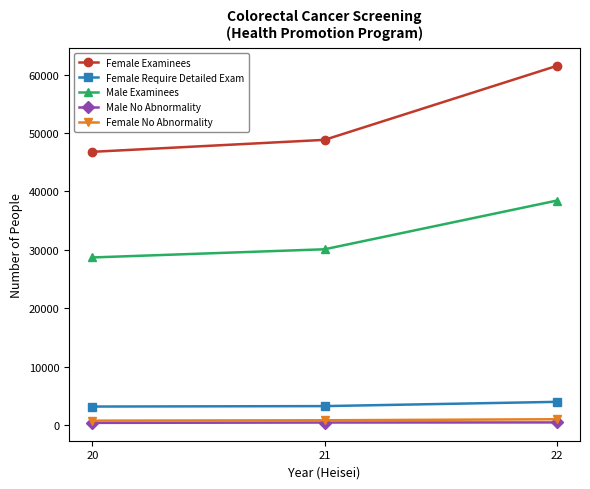

What is the value of the Female No Abnormality point at the 1st from the left?

799